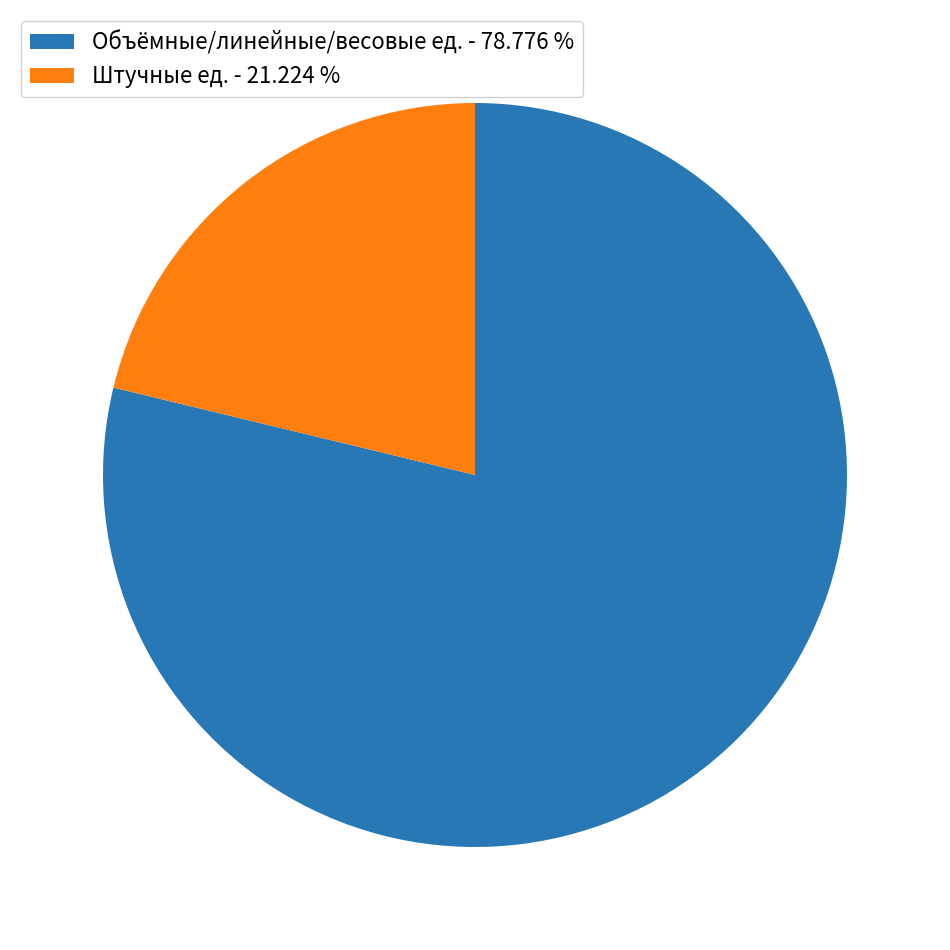

Count the number of slices in the pie.

2